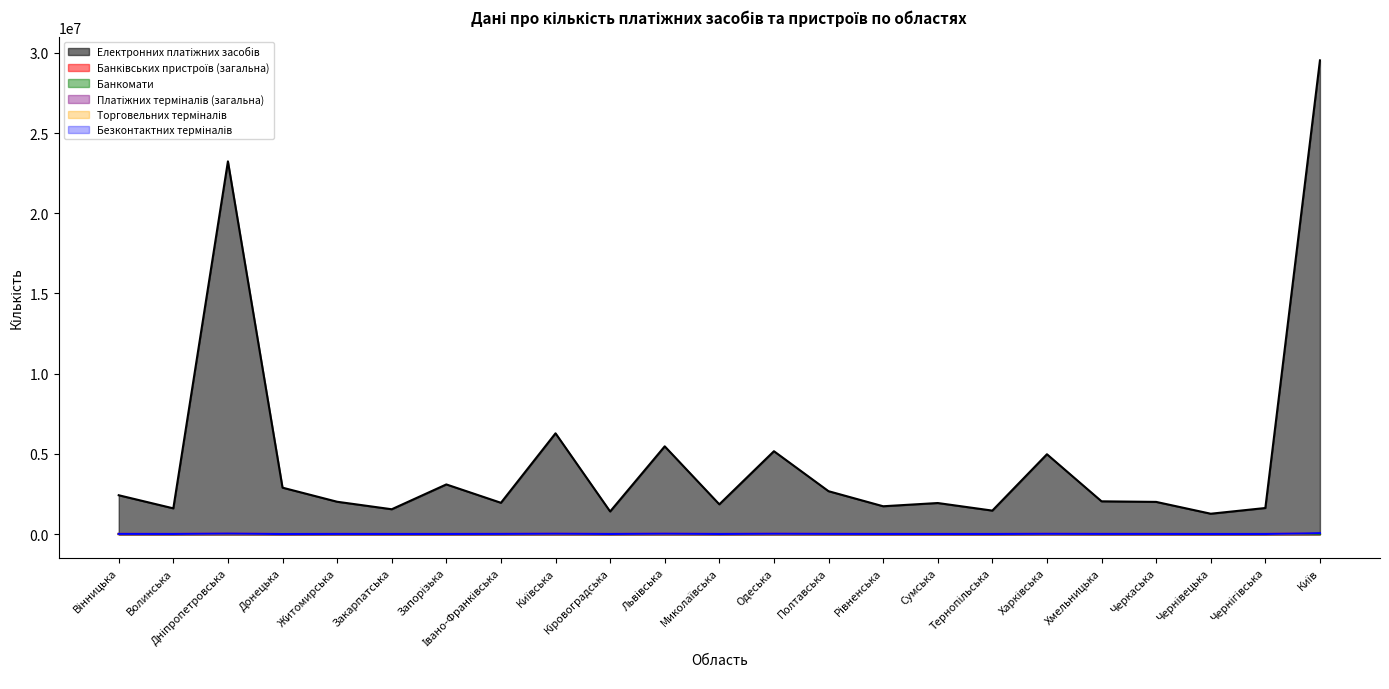

Reading right to left, what are all the values shown in this chart?

Електронних платіжних засобів: 29529846	1627350	1270958	2008076	2044101	4978465	1465698	1937932	1736614	2675454	5167774	1856678	5471910	1411319	6284025	1952411	3097171	1549725	2017675	2895280	23233772	1605899	2422936
Банківських пристроїв (загальна): 5184	703	645	980	926	1987	655	892	787	1234	2036	877	1845	667	707	821	757	793	958	324	3018	726	1199
Банкомати: 2639	354	332	535	513	1301	336	465	391	770	1106	456	1078	369	462	434	448	454	478	195	1616	390	615
Платіжних терміналів (загальна): 69349	8997	8040	13649	13562	21421	8959	10521	11479	16740	28381	9823	31849	9839	29283	14423	10453	9962	12635	5010	41598	10518	15396
Торговельних терміналів: 66262	8581	7623	13091	13067	20437	8485	10087	11013	16044	26983	9445	30375	9414	28736	13779	10027	9505	12126	4767	40075	10110	14725
Безконтактних терміналів: 63644	8392	7422	12494	12655	19993	8129	9871	10581	15333	25860	9101	29285	8788	27916	13415	9680	9218	11636	4555	38801	9738	14174